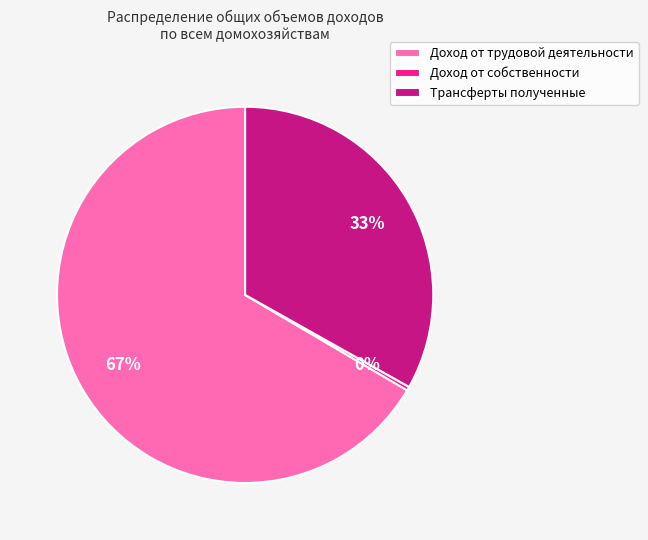

How many slices are in this pie chart?

3